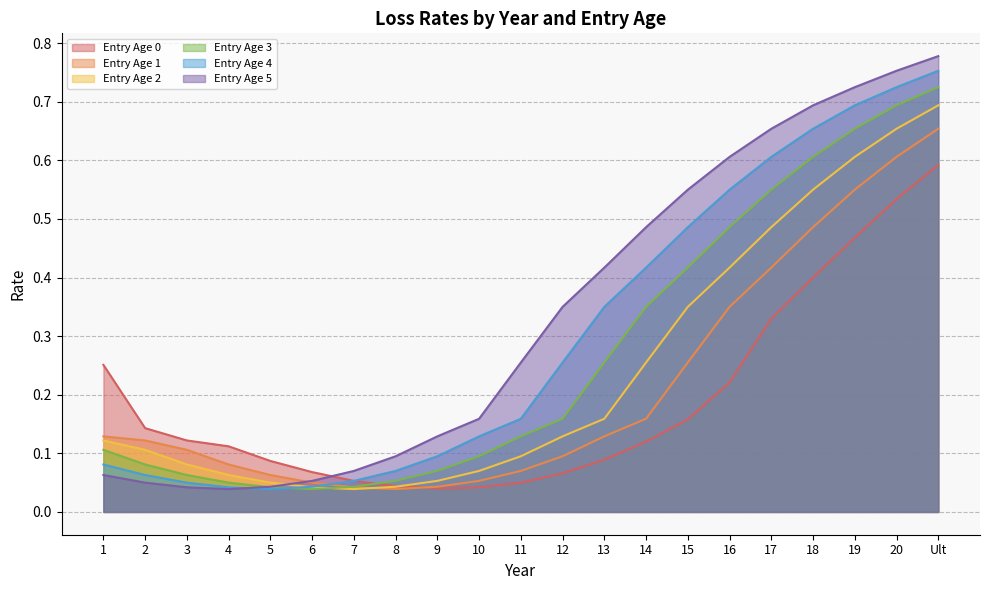

What is the sum of all Entry Age 4 values?

6.3